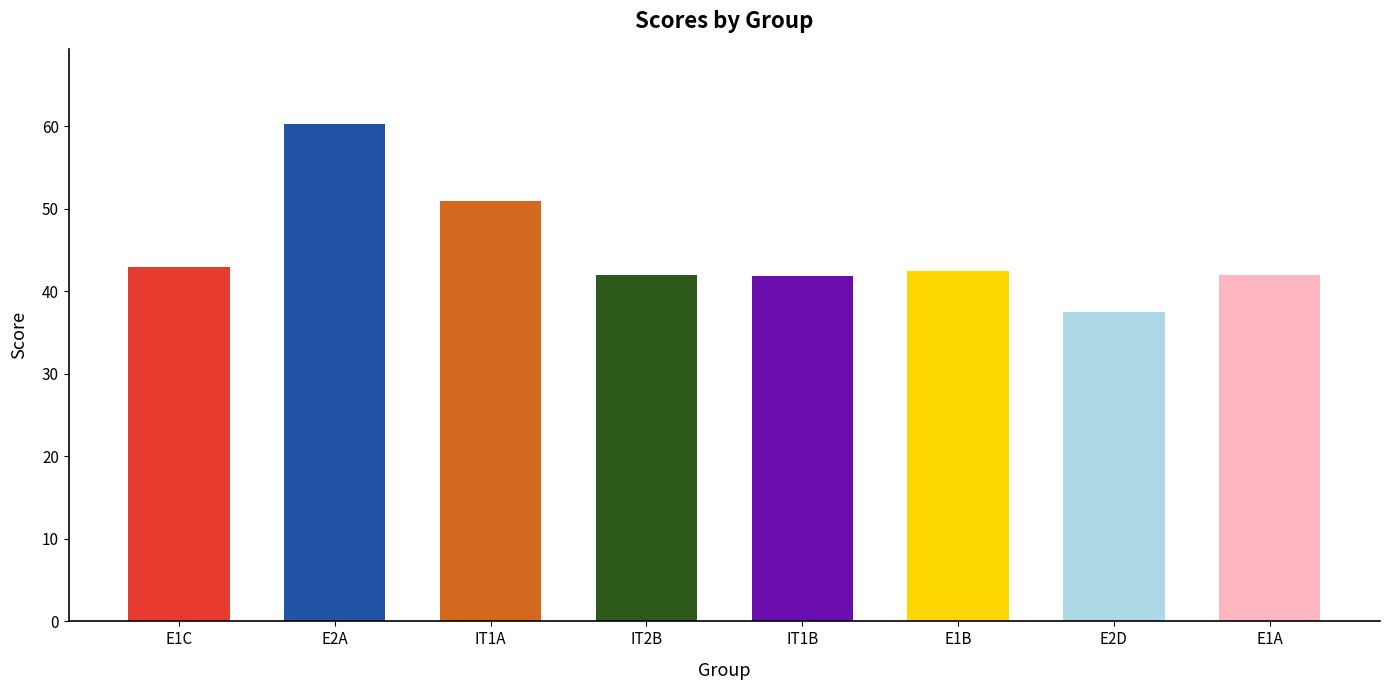

What is the value of the 1st bar from the left?

43.0